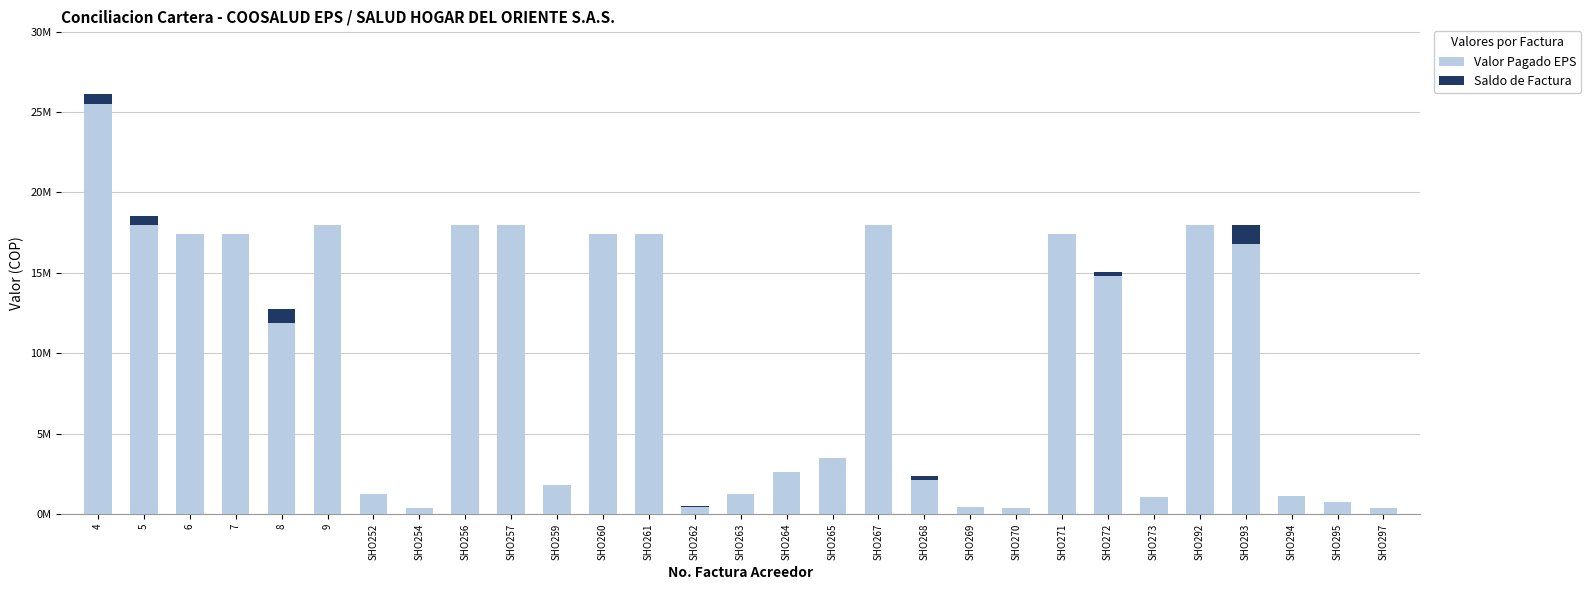

Are the bars horizontal?

No